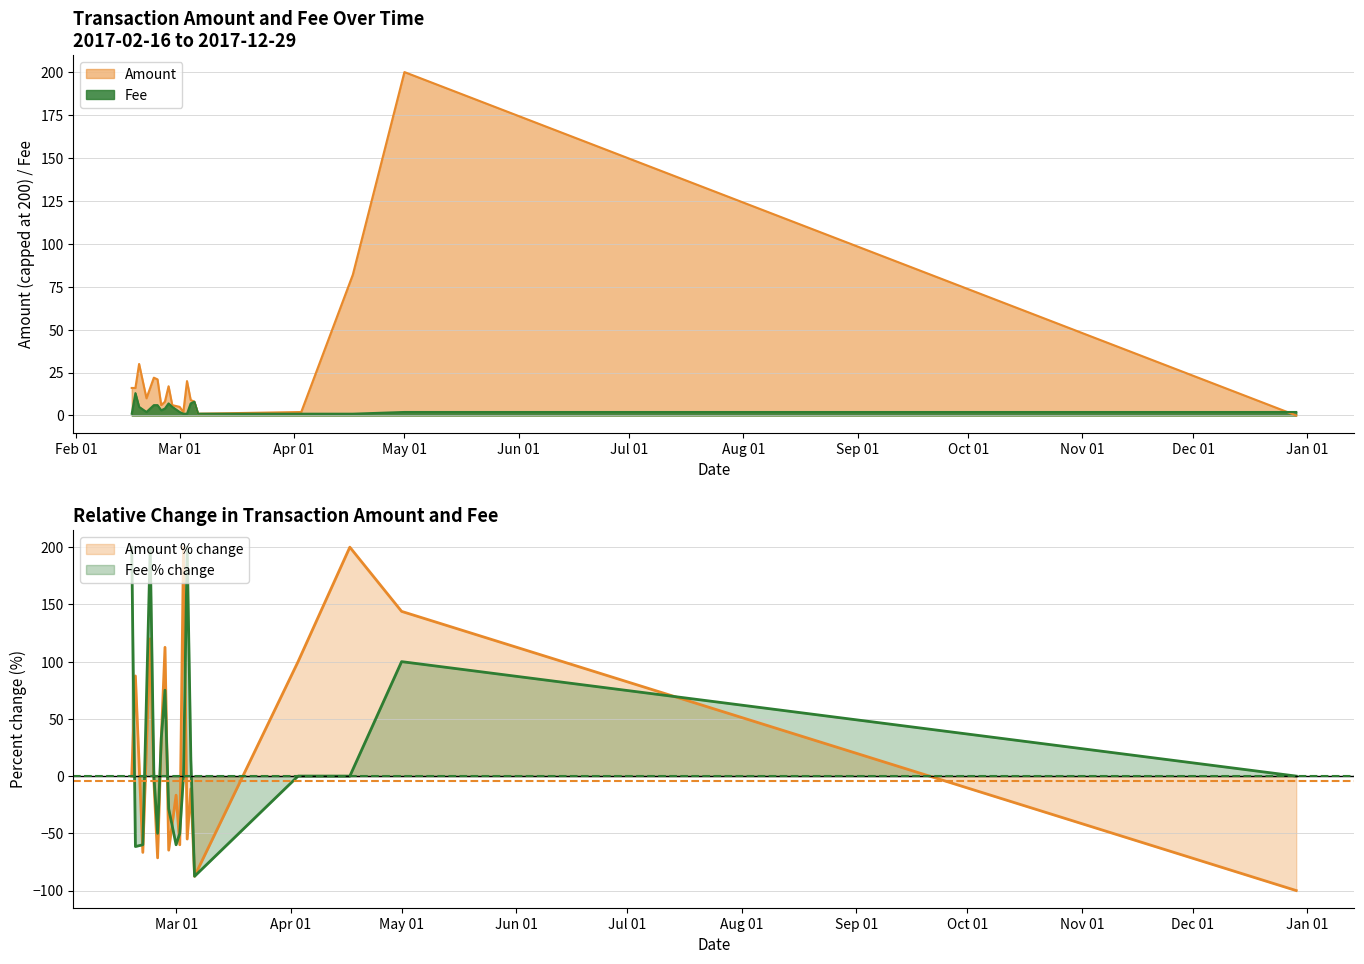

What is the label of the 2nd point from the right?

May 01